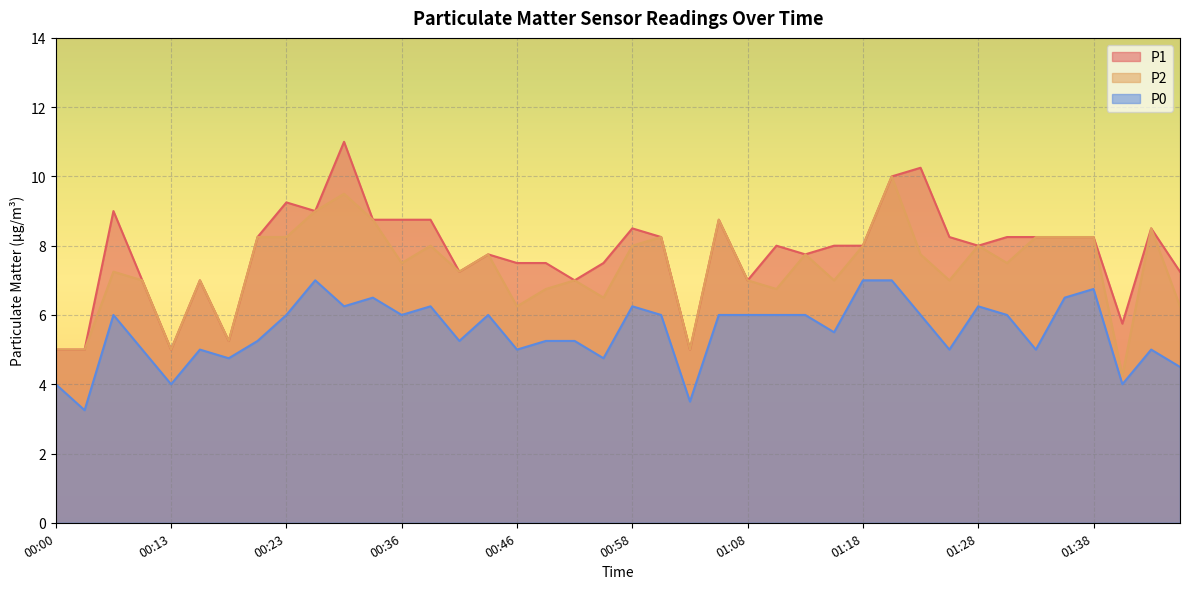

In P0, how many points are higher than both neighbors (excluding endpoints)?

10